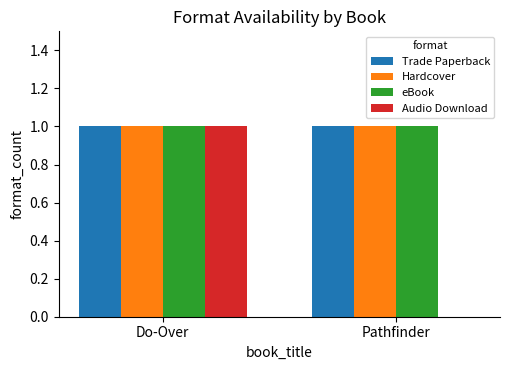

Which series changed the most between Do-Over and Pathfinder?

Audio Download